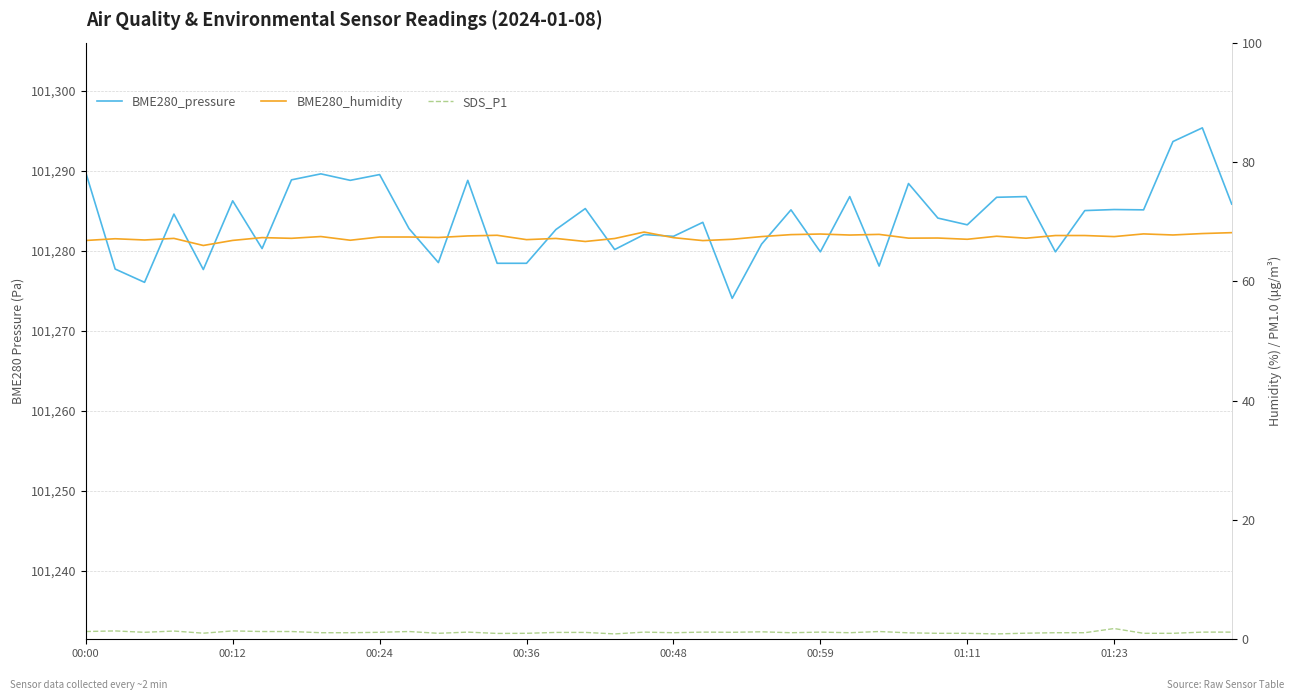

True or false: SDS_P1 and BME280_humidity intersect in this chart.

False